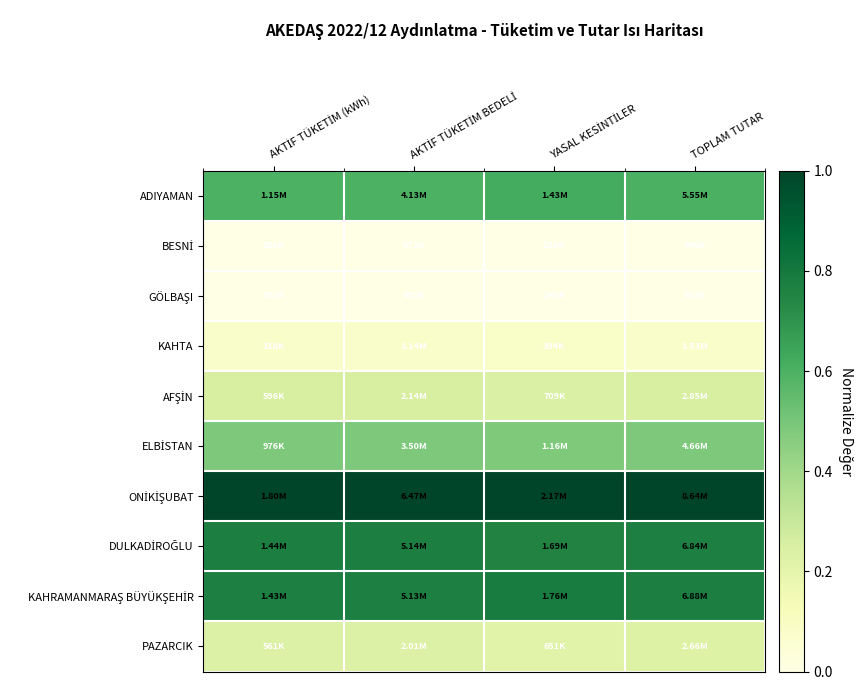

Rank the series by their maximum value, from highest to lowest.

ONİKİŞUBAT, KAHRAMANMARAŞ BÜYÜKŞEHİR, DULKADİROĞLU, ADIYAMAN, ELBİSTAN, AFŞİN, PAZARCIK, KAHTA, GÖLBAŞI, BESNİ